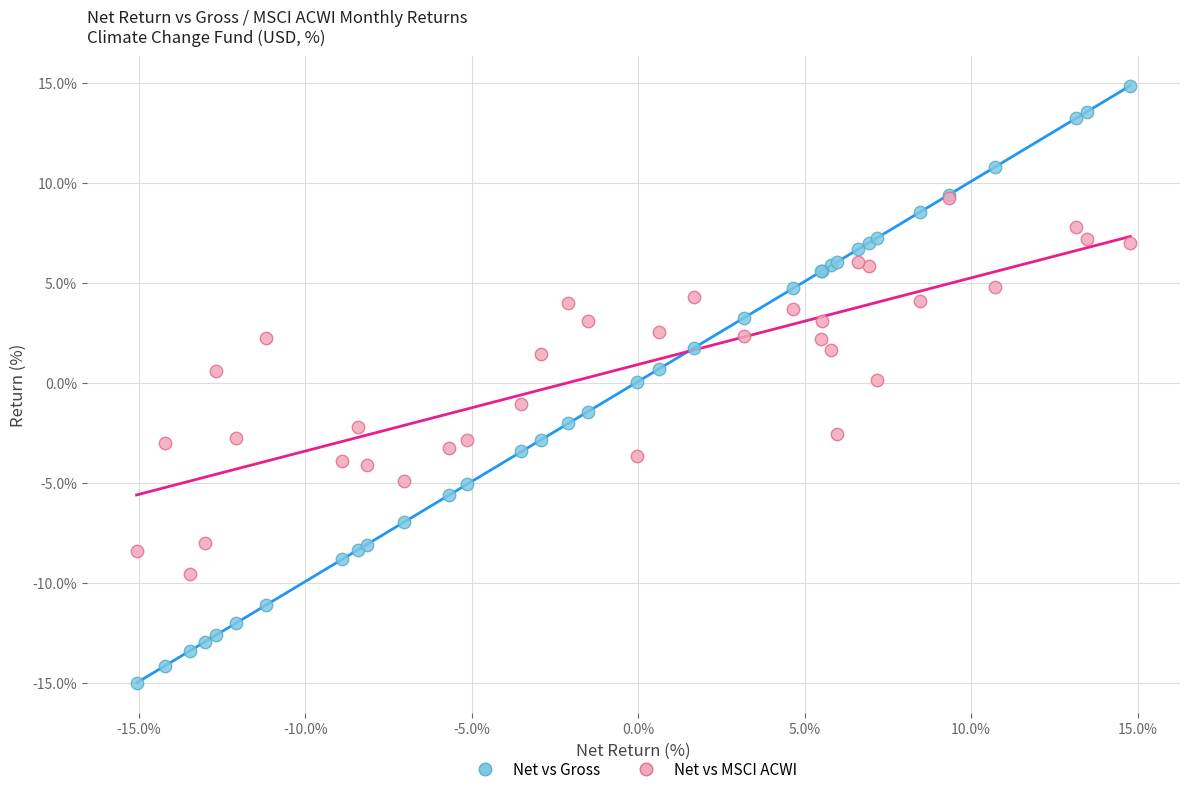

What are all the series names shown in the legend?

Net vs Gross, Net vs MSCI ACWI